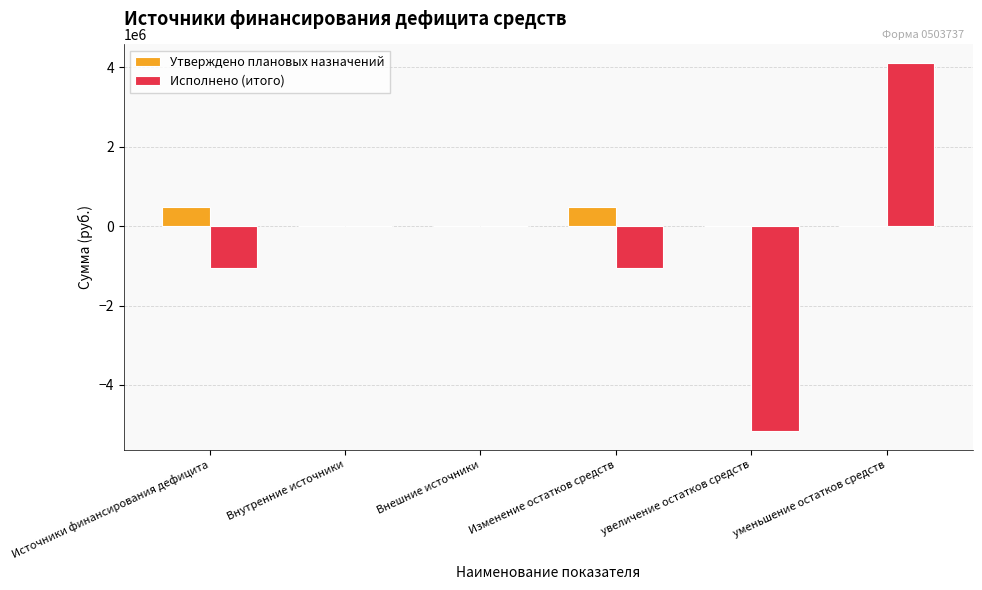

How many categories are shown in the chart?

6